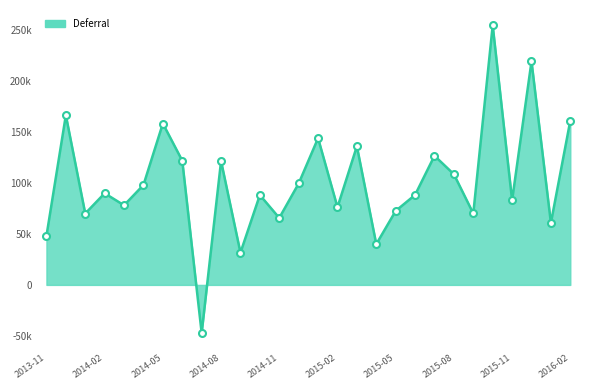

Is this an area chart (filled region under the line)?

Yes